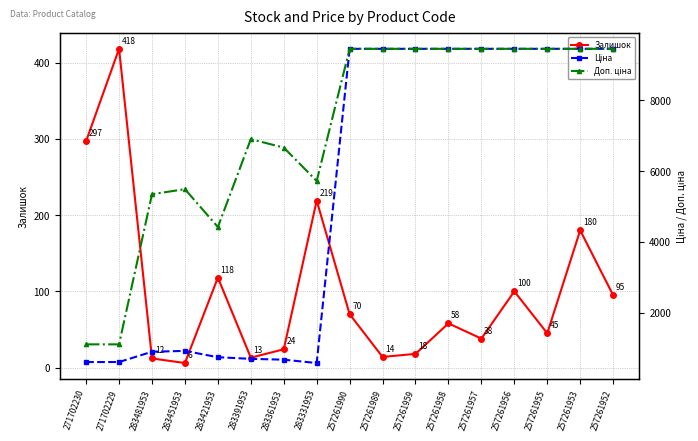

What are all the series names shown in the legend?

Залишок, Ціна, Доп. ціна